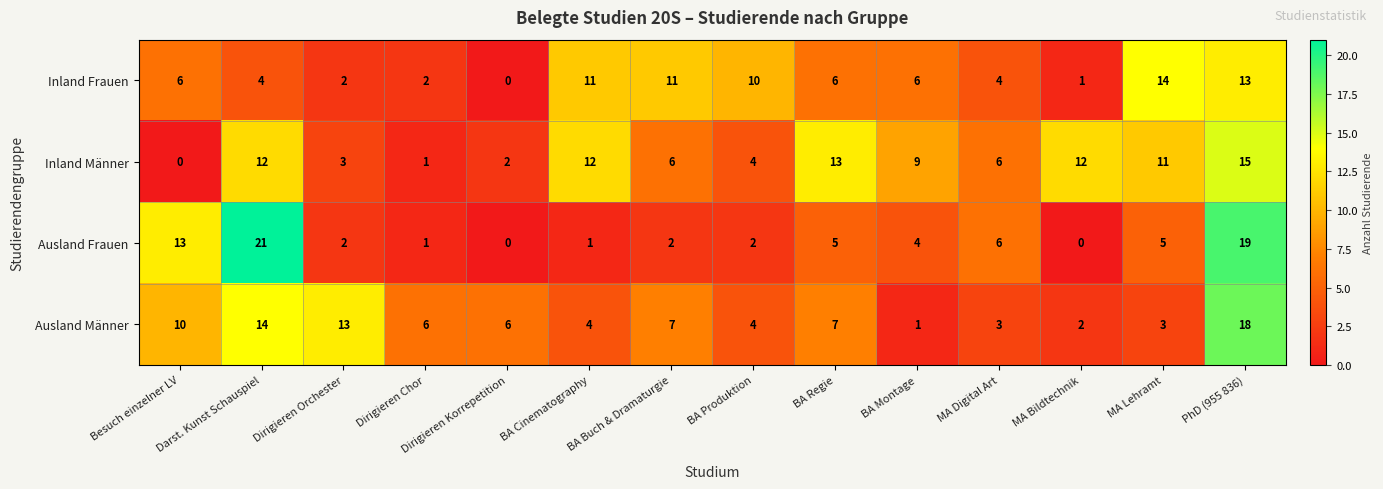

The value of Inland Männer at MA Lehramt is 11. True or false?

True